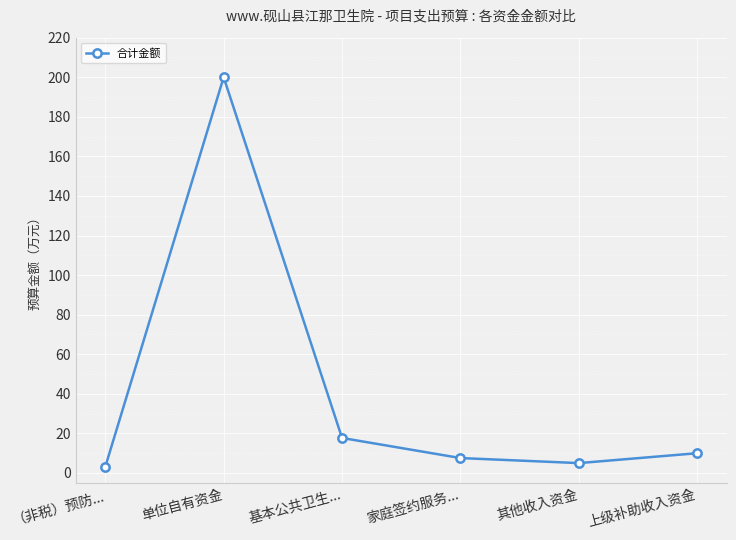

Rank the categories by value from highest to lowest.

单位自有资金, 基本公共卫生..., 上级补助收入资金, 家庭签约服务..., 其他收入资金, （非税）预防...